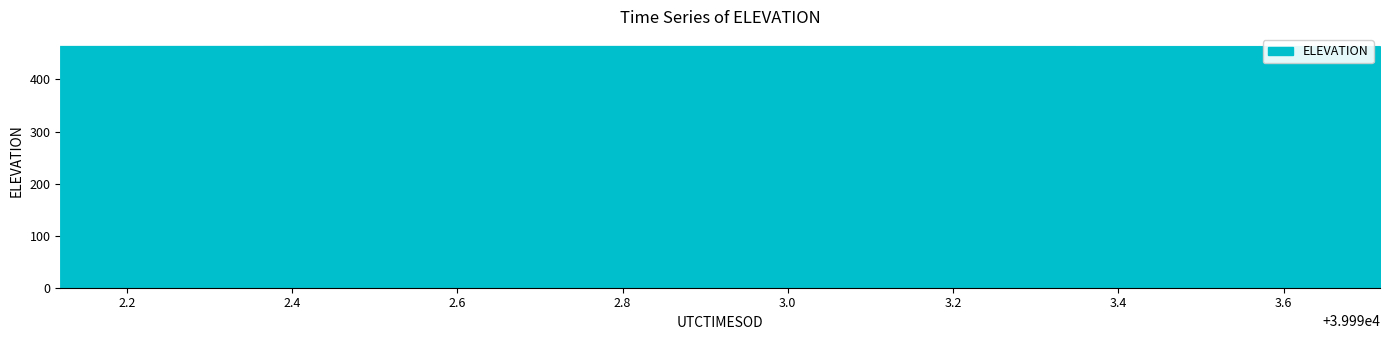

What is the minimum value shown in the chart?

463.6